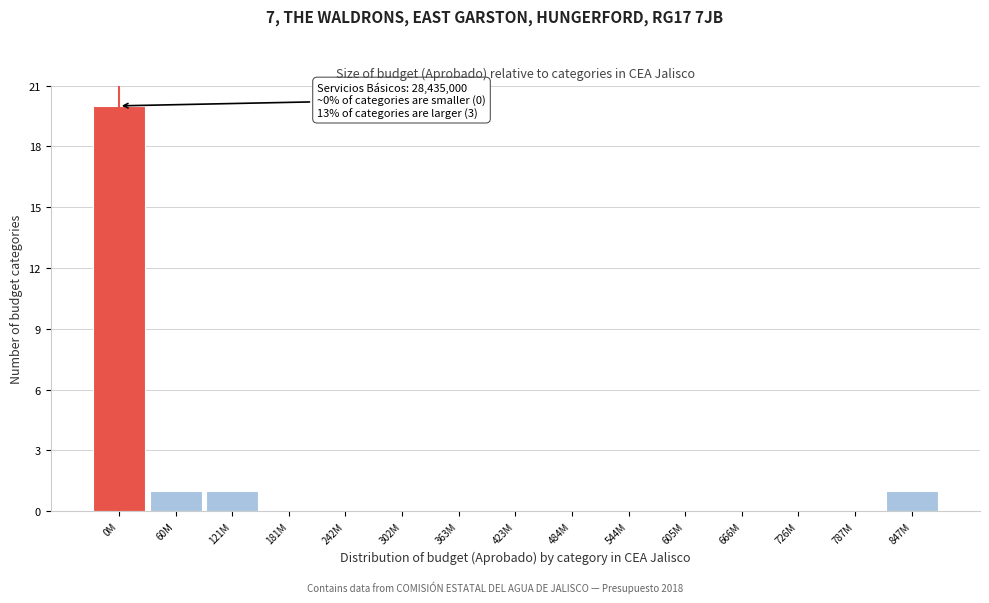

Reading left to right, extract all data points from this chart.

0M=20	60M=1	121M=1	181M=0	242M=0	302M=0	363M=0	423M=0	484M=0	544M=0	605M=0	666M=0	726M=0	787M=0	847M=1